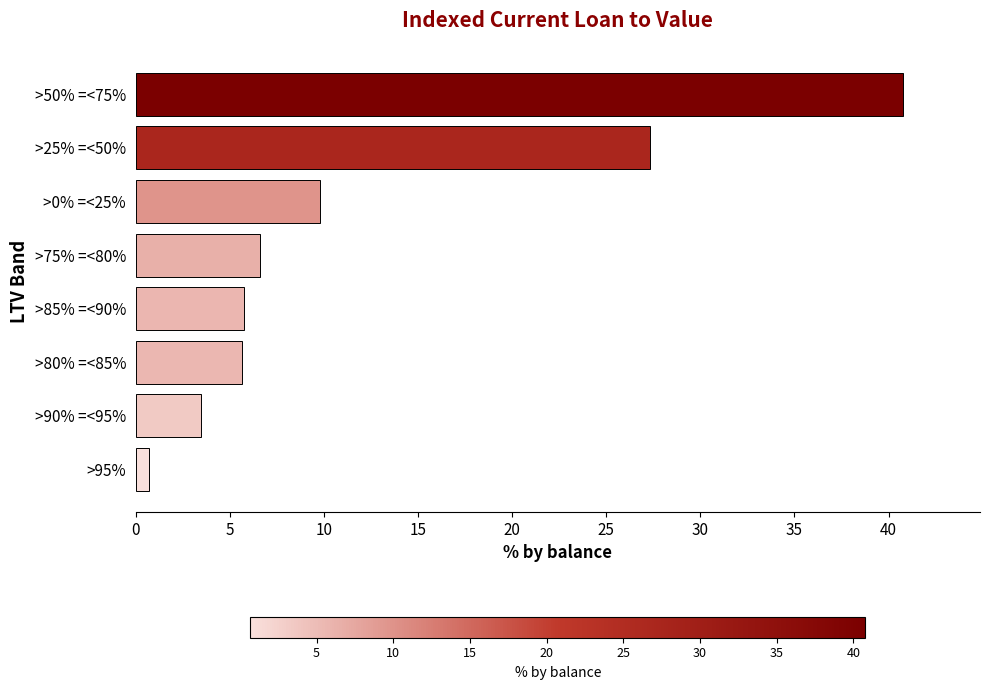

Where is the data nearest to the value 20?

>25% =<50%